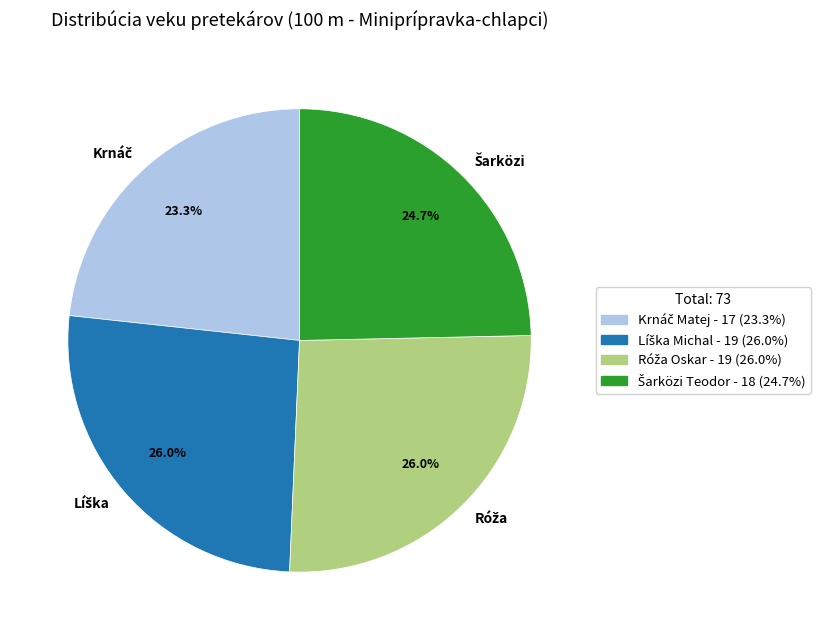

To the nearest percent, what is the average slice percentage?

25%